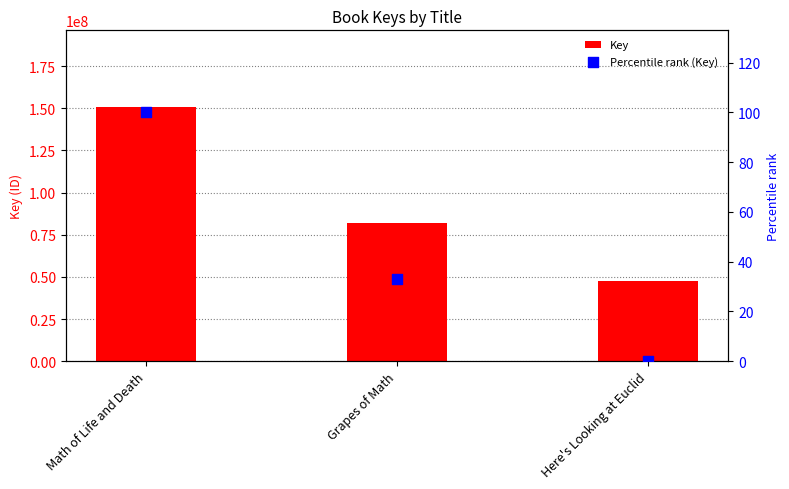

Which series reaches the maximum Y coordinate?

Key